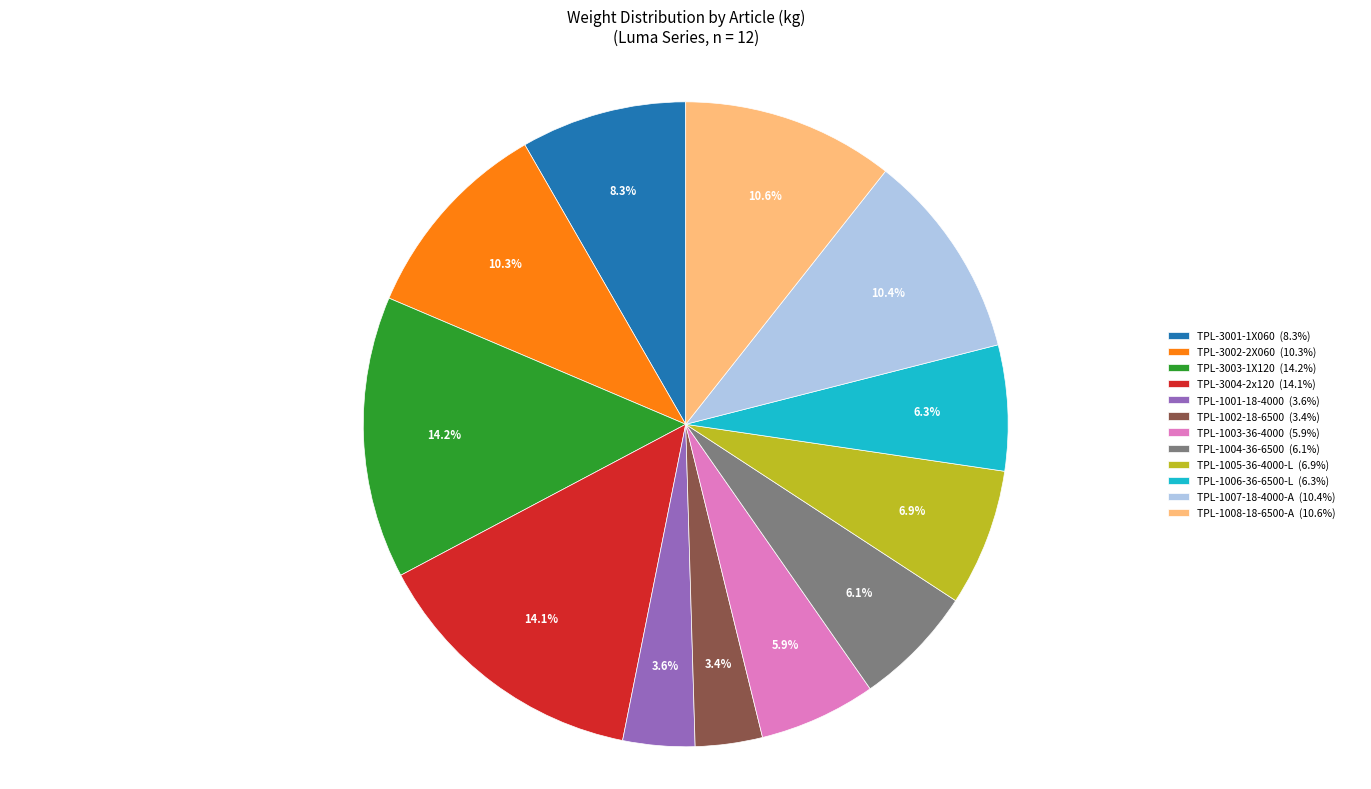

True or false: TPL-3001-1X060 accounts for 21% of the total.

False